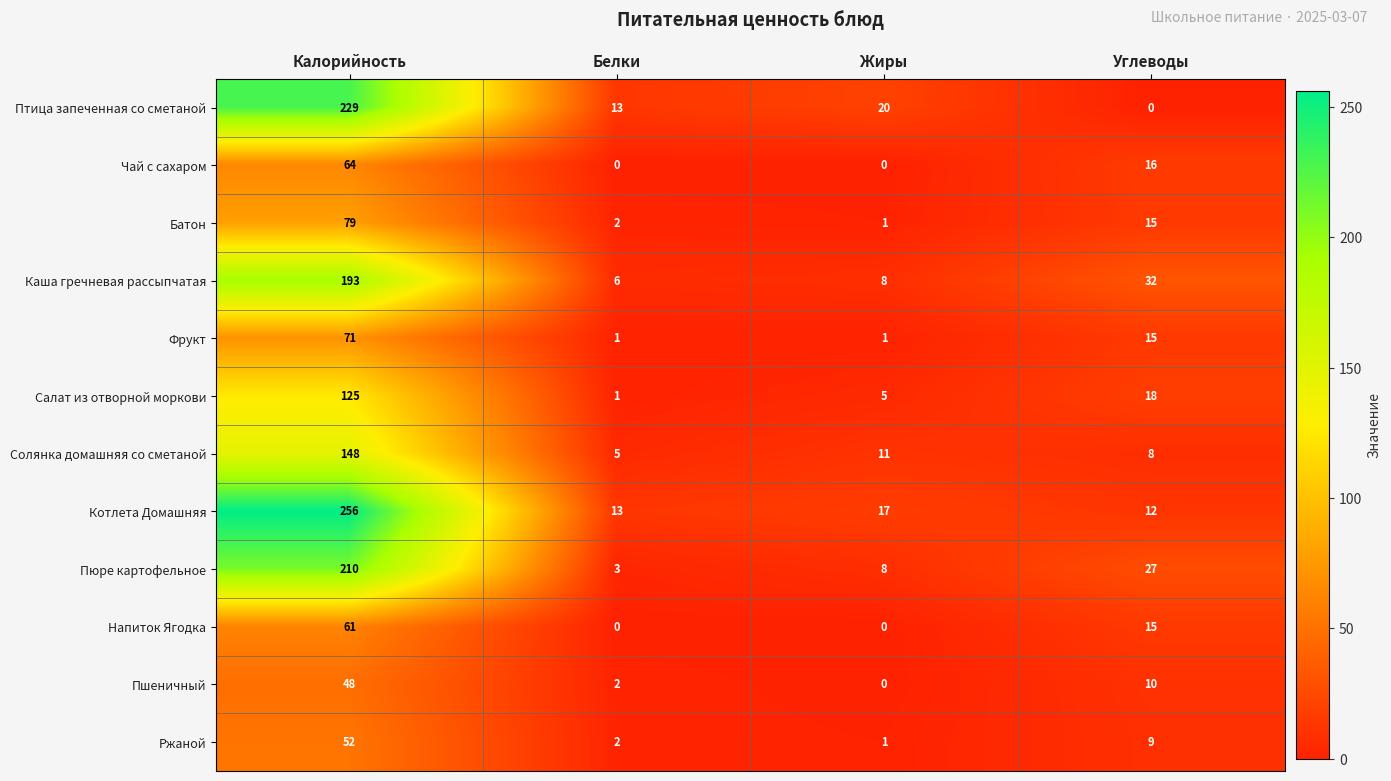

Count the number of categories in the chart.

4